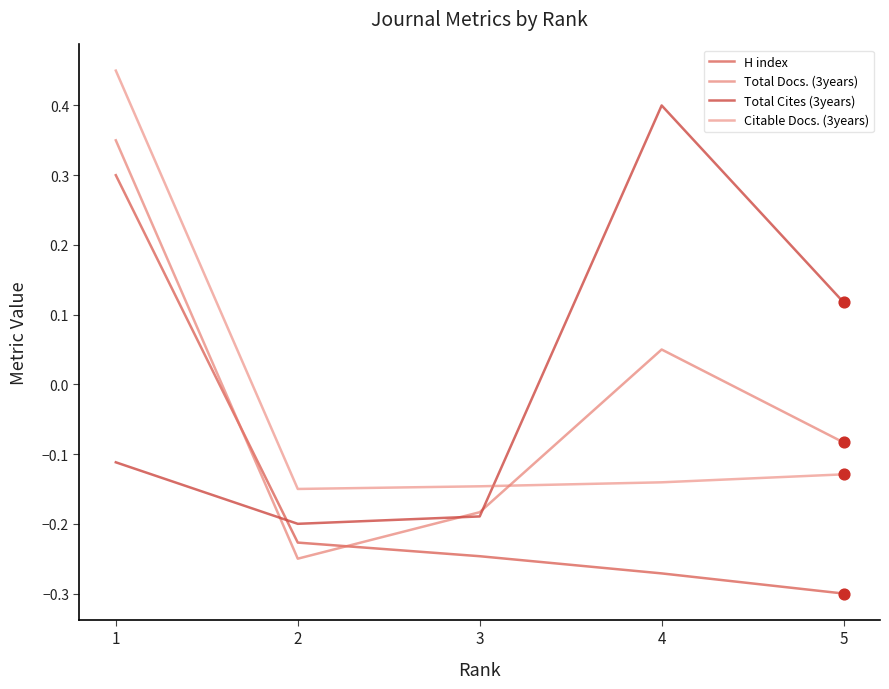

Is the value of H index at 1 greater than the value of Total Cites (3years) at 5?

Yes